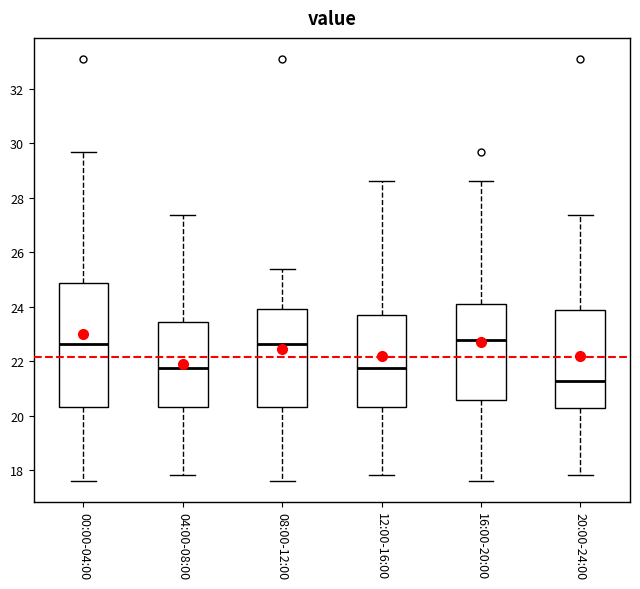

Reading left to right, read every box against the y-axis: the position of its median line, the range the box covers, and the ends of its whiskers. The values are not printed on the chart, so give them approximately, as read against the axis.

00:00-04:00: median 22.6, box 20.4 to 24.8, whiskers 17.6 to 29.8
04:00-08:00: median 21.8, box 20.4 to 23.4, whiskers 17.8 to 27.4
08:00-12:00: median 22.6, box 20.4 to 24.0, whiskers 17.6 to 25.4
12:00-16:00: median 21.8, box 20.4 to 23.6, whiskers 17.8 to 28.6
16:00-20:00: median 22.8, box 20.6 to 24.2, whiskers 17.6 to 28.6
20:00-24:00: median 21.2, box 20.2 to 23.8, whiskers 17.8 to 27.4